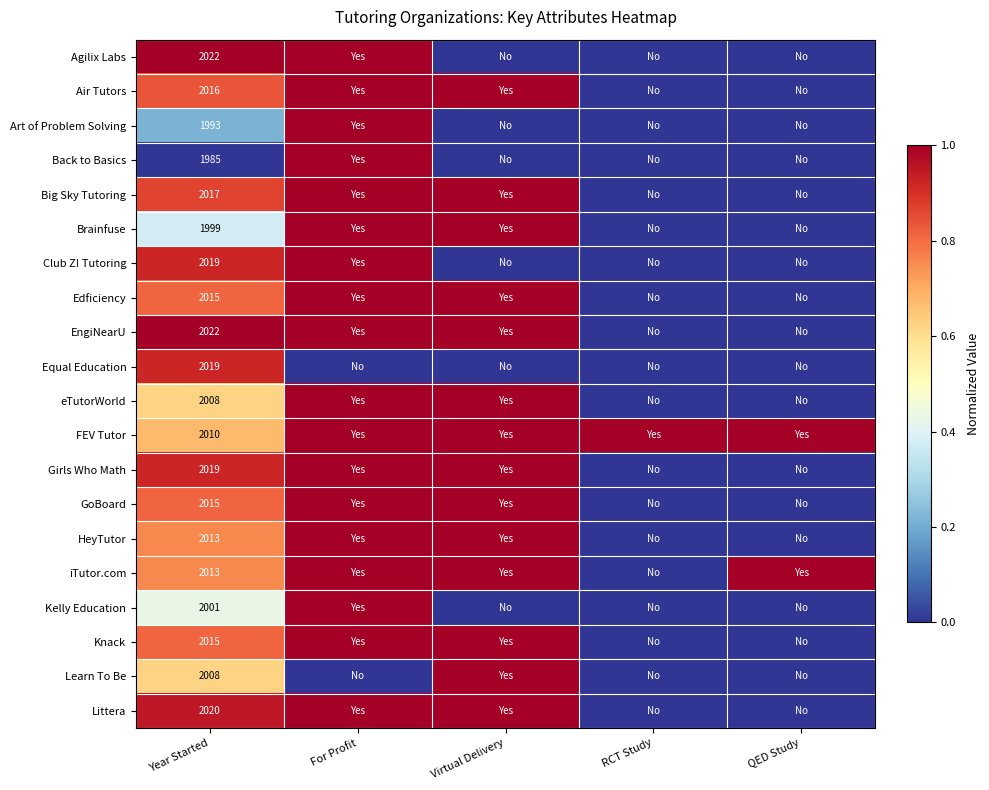

True or false: Brainfuse has a value of 1999 at Year Started.

True